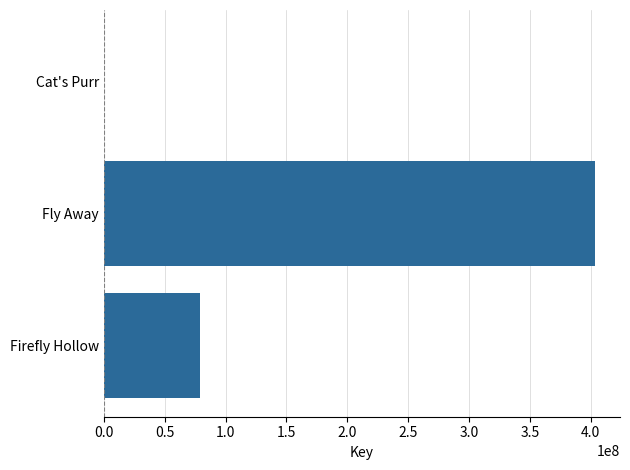

Which label corresponds to the largest value in the chart?

Fly Away